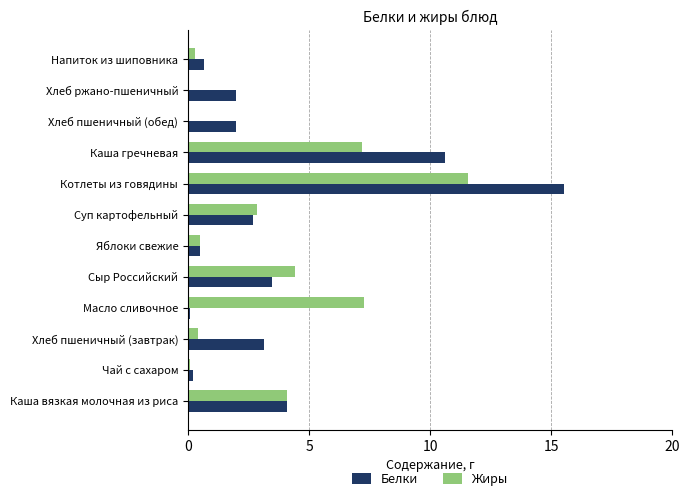

Which series changed the most between Сыр Российский and Напиток из шиповника?

Жиры